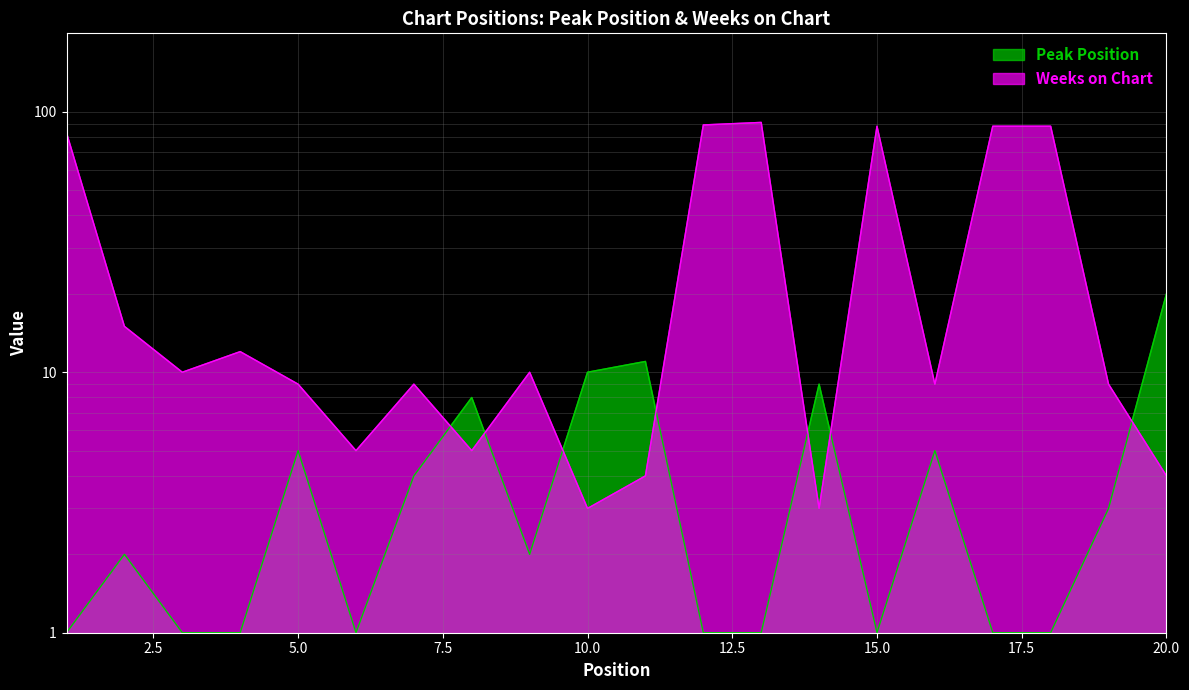

At how many categories does at least one series exceed 27?

6